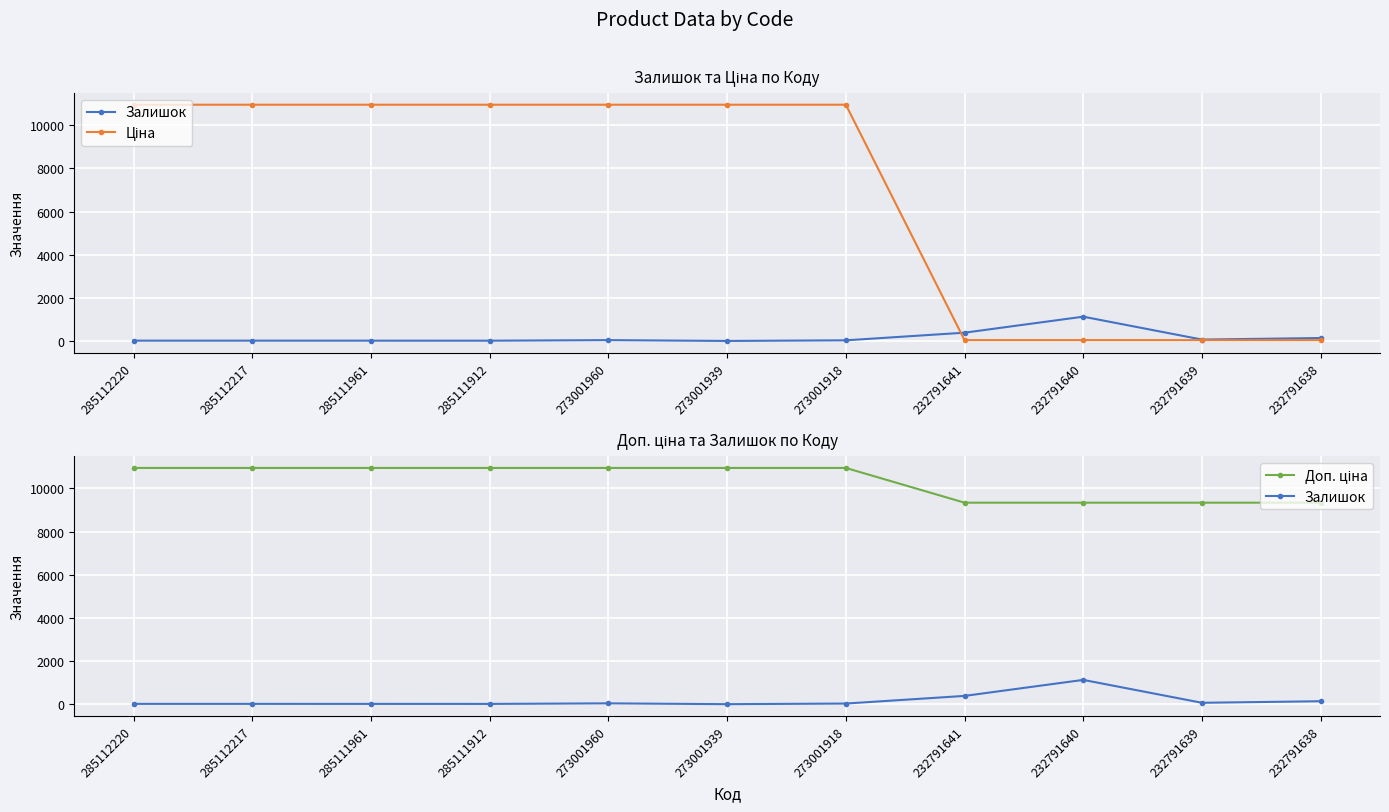

Is it true that Доп. ціна equals 10952.0 at 273001918?

True